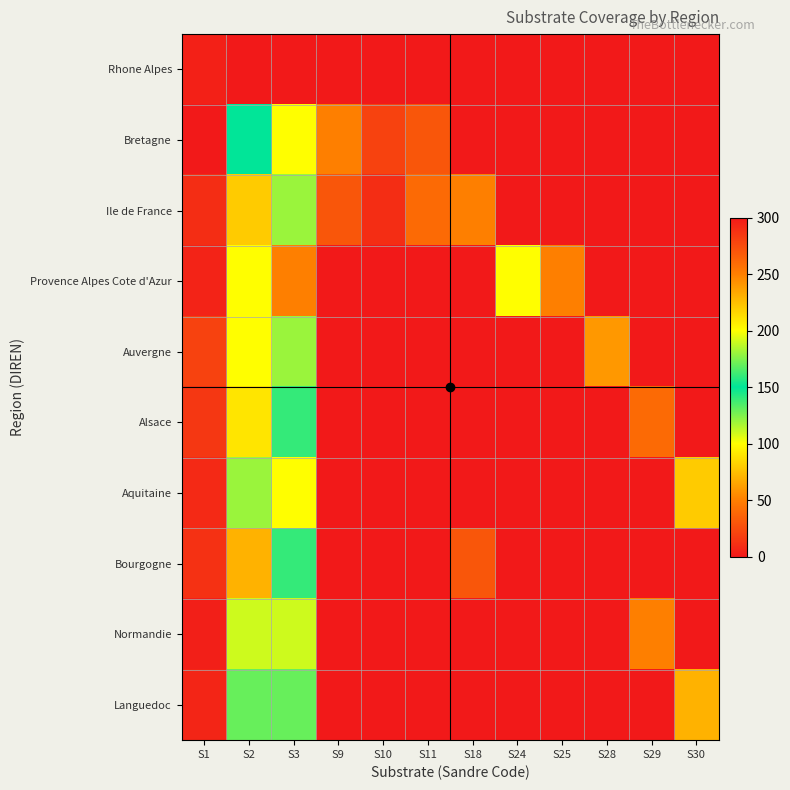

At how many categories does at least one series exceed 227?

2